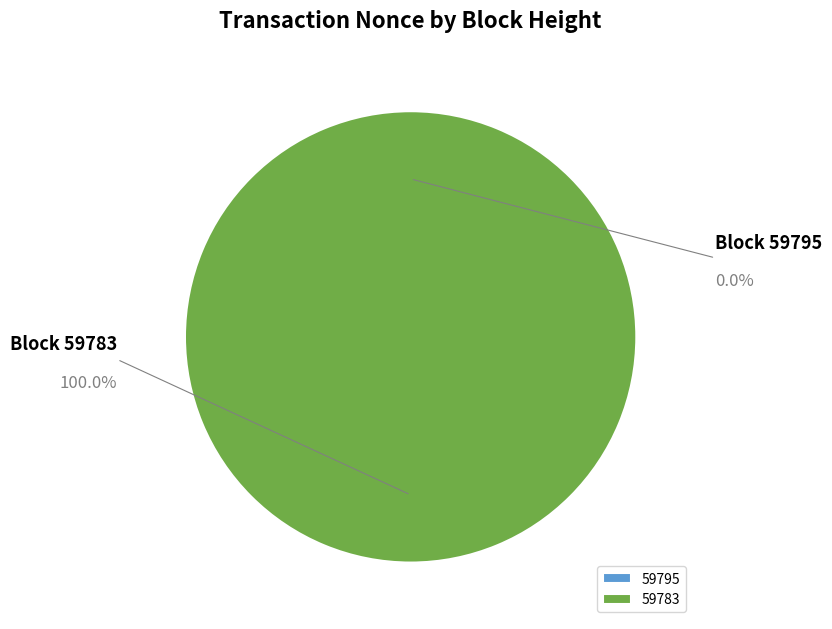

Which category has the biggest portion of the pie?

59783